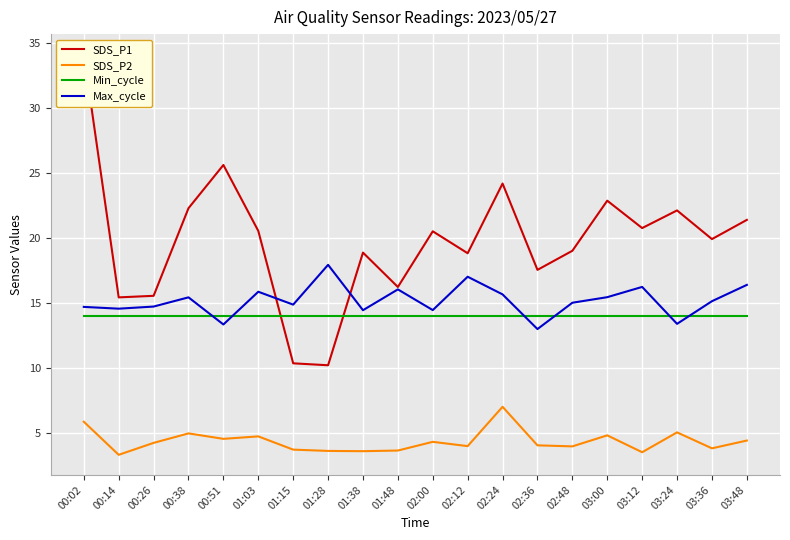

True or false: SDS_P2 and Min_cycle intersect in this chart.

False